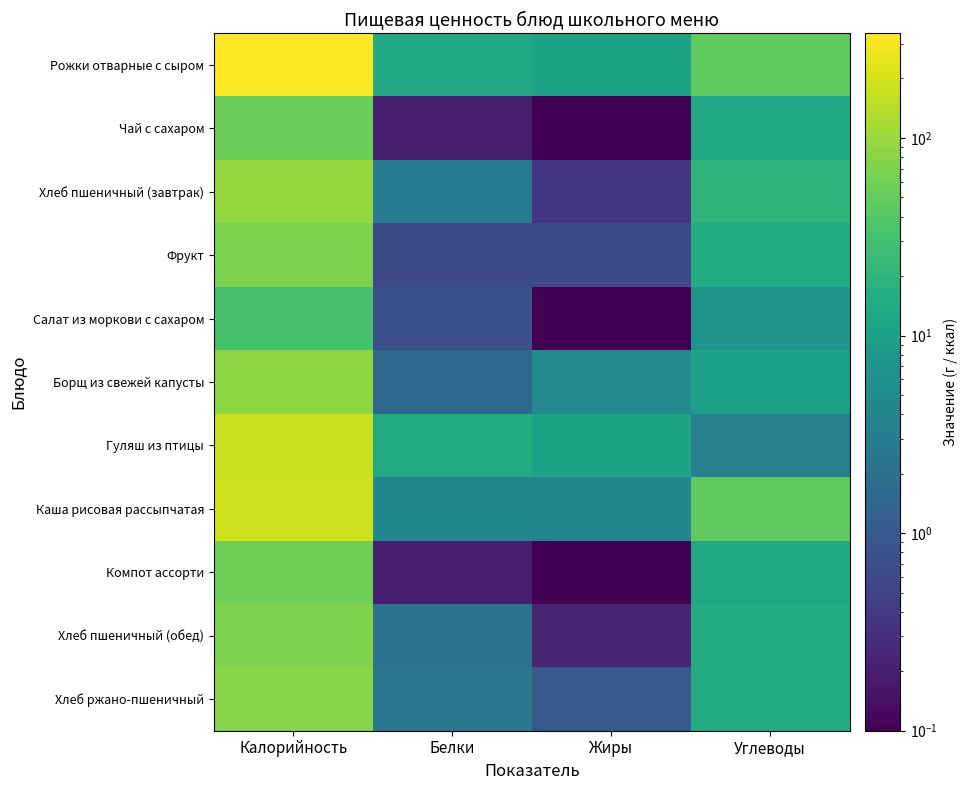

At which category is the sum across all series the highest?

Калорийность